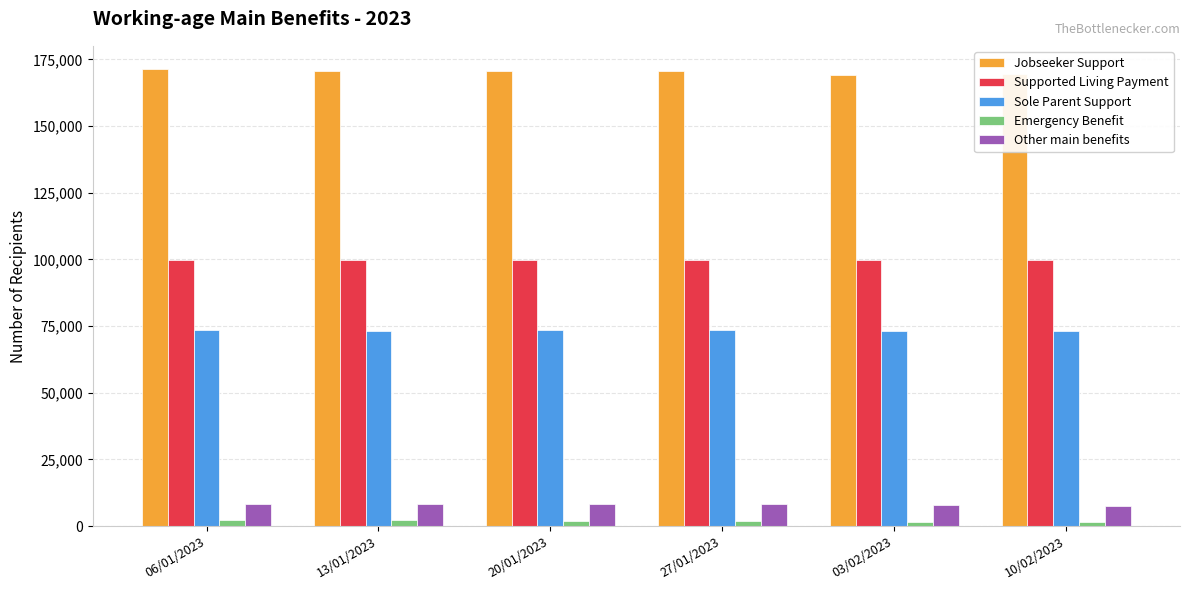

What is the label of the 1st bar from the left?

06/01/2023